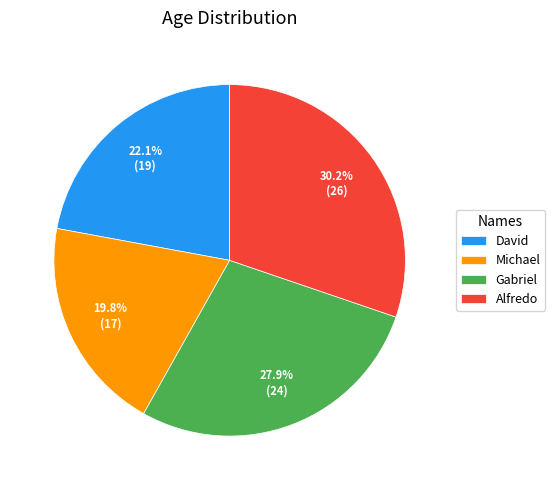

Is there any slice that represents more than half of the pie?

No